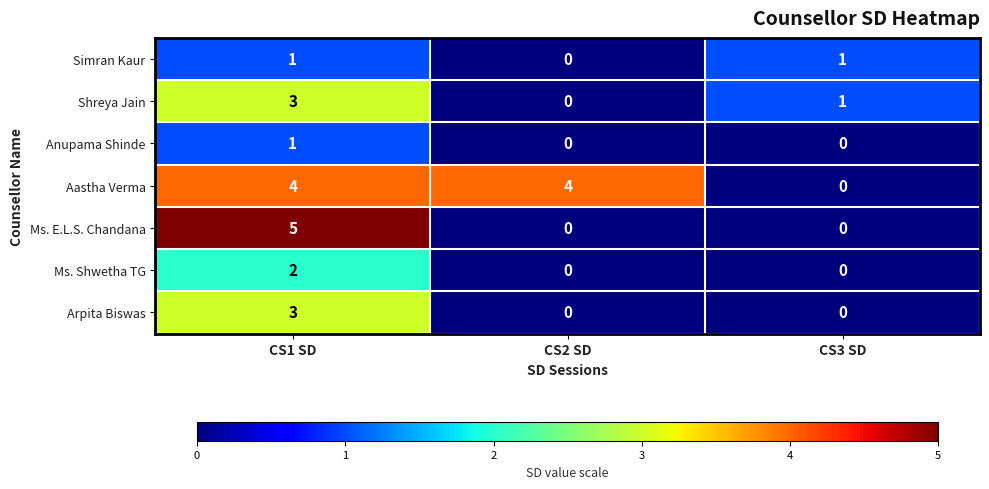

At which category is the sum across all series the highest?

CS1 SD